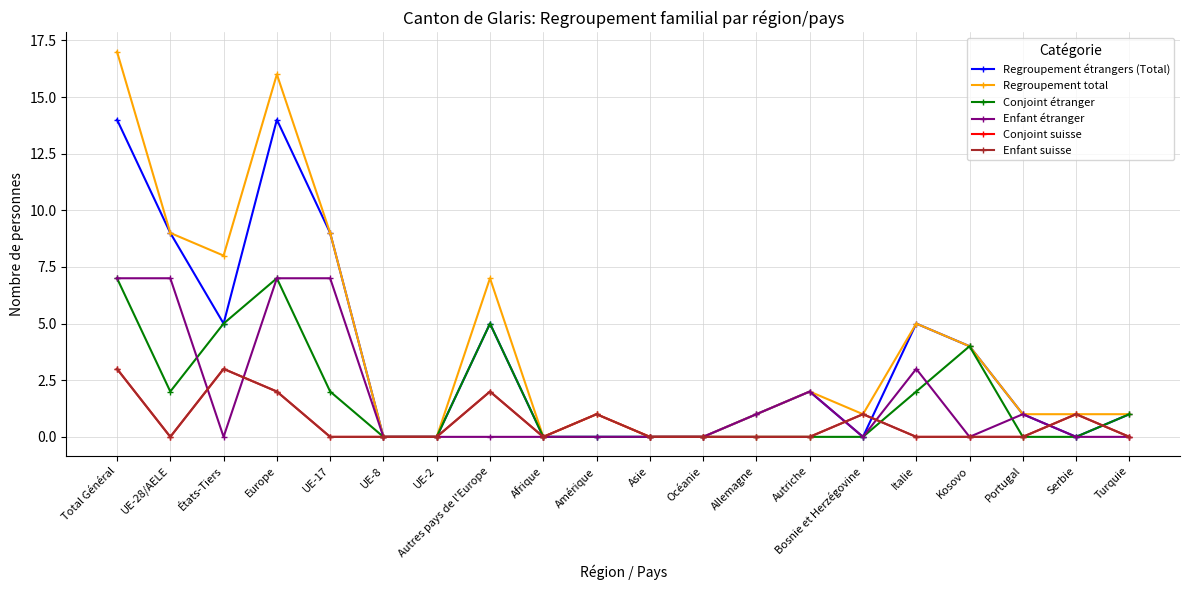

Which category has the highest value across all series?

Total Général